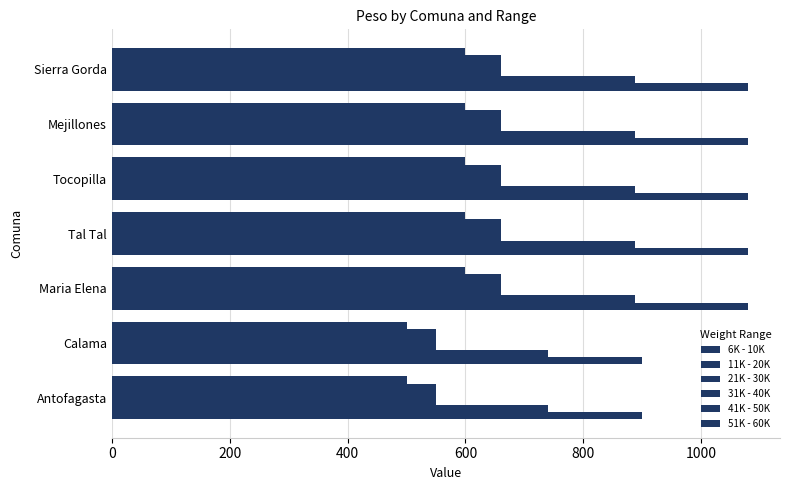

At how many categories does at least one series exceed 906?

5